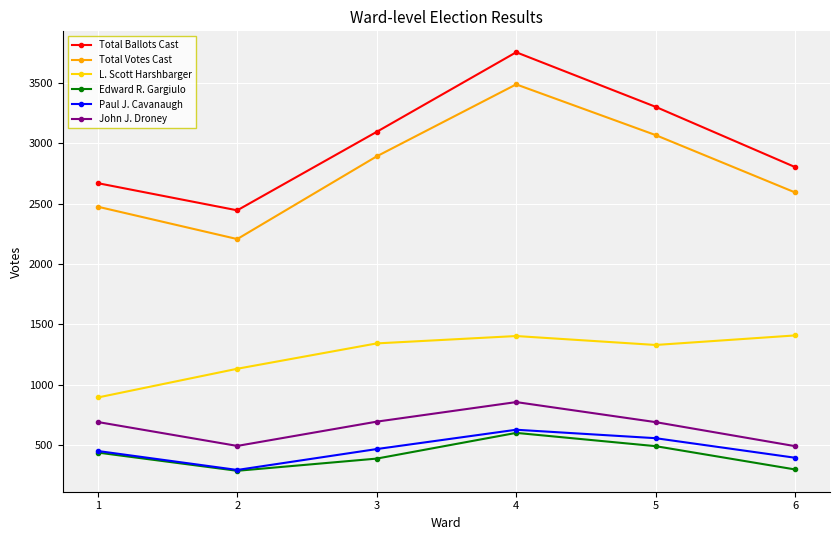

True or false: Paul J. Cavanaugh and Total Votes Cast cross at least once.

False